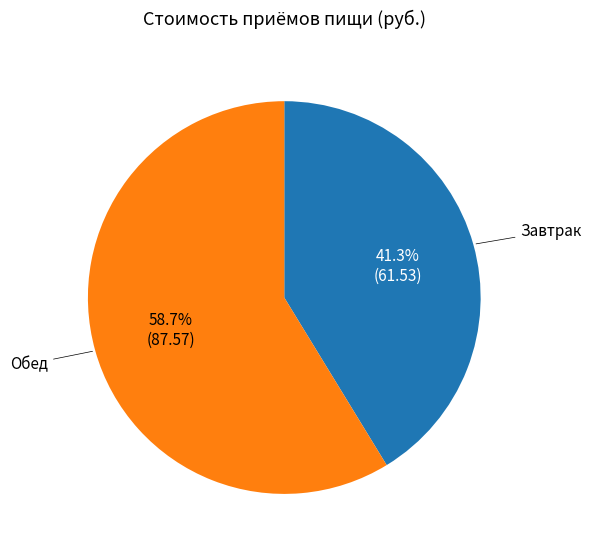

To the nearest percent, what is the average slice percentage?

50%